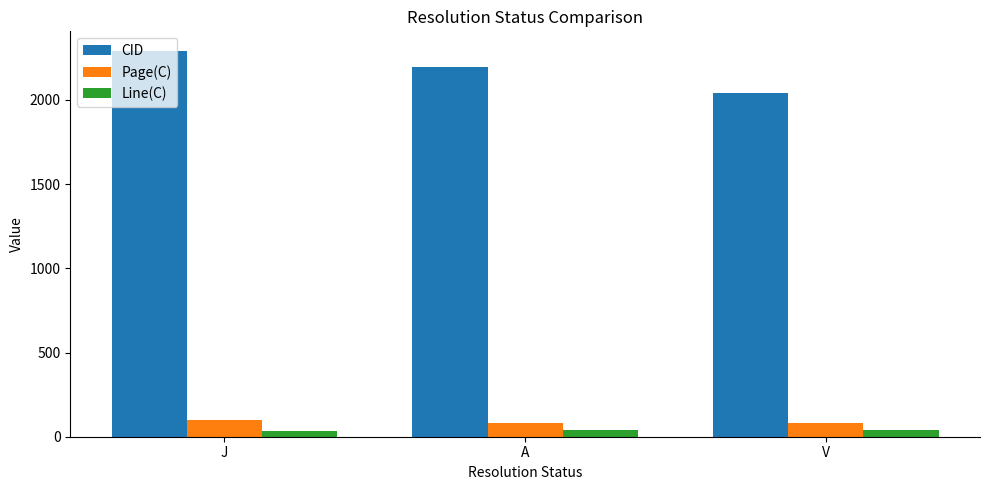

Which series has the widest spread of values?

CID